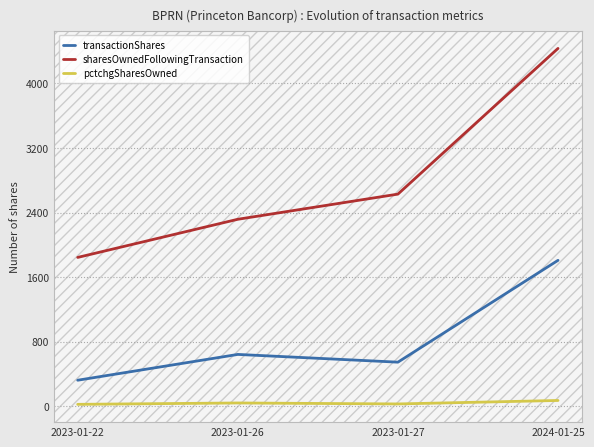

True or false: transactionShares and pctchgSharesOwned intersect in this chart.

False